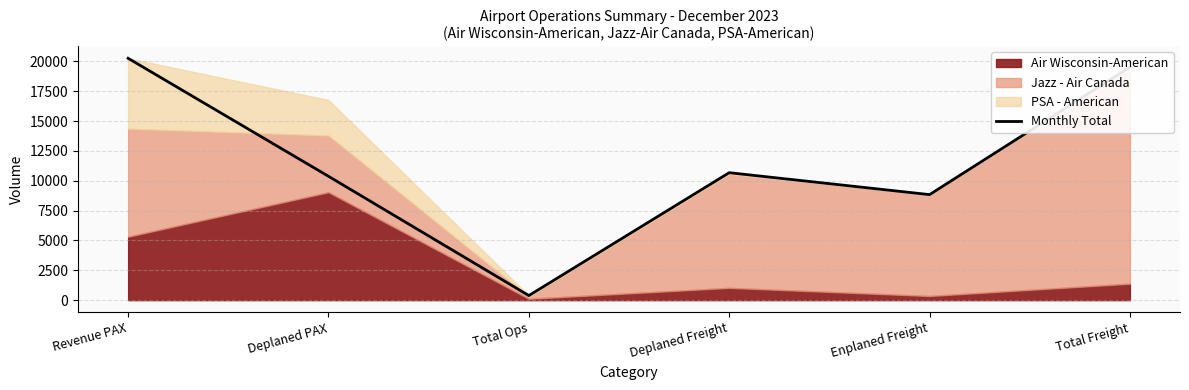

What is the minimum value shown in the chart?

384.0